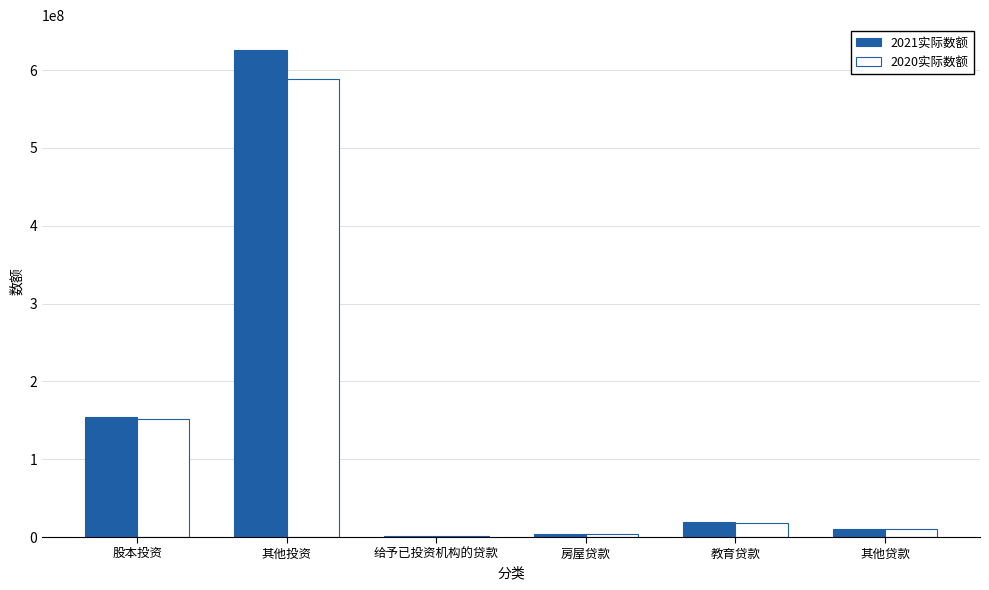

At which label does 2020实际数额 reach its peak?

其他投资